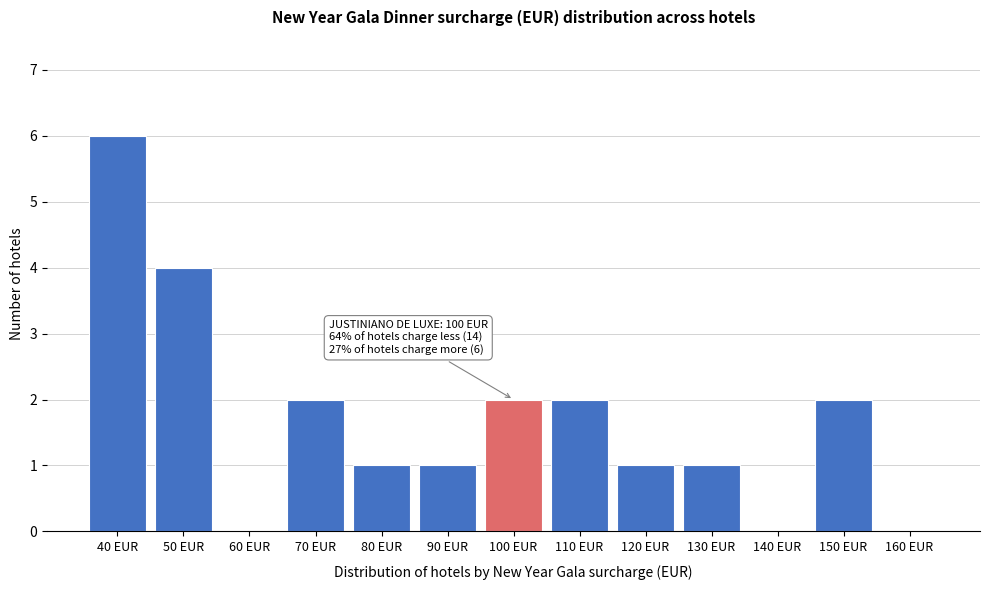

Reading right to left, transcribe all the data shown in this chart.

160 EUR=0	150 EUR=2	140 EUR=0	130 EUR=1	120 EUR=1	110 EUR=2	100 EUR=2	90 EUR=1	80 EUR=1	70 EUR=2	60 EUR=0	50 EUR=4	40 EUR=6